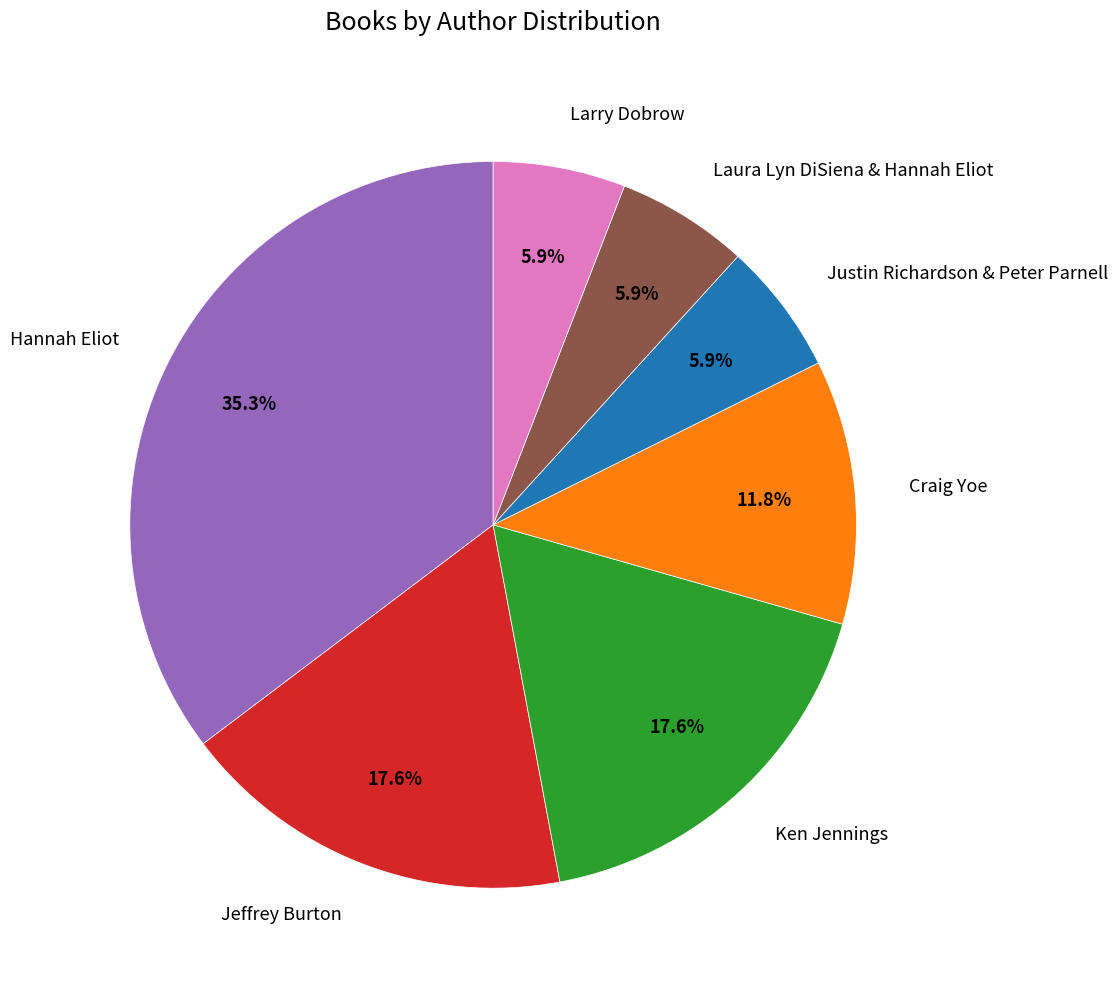

Is there any slice that represents more than half of the pie?

No